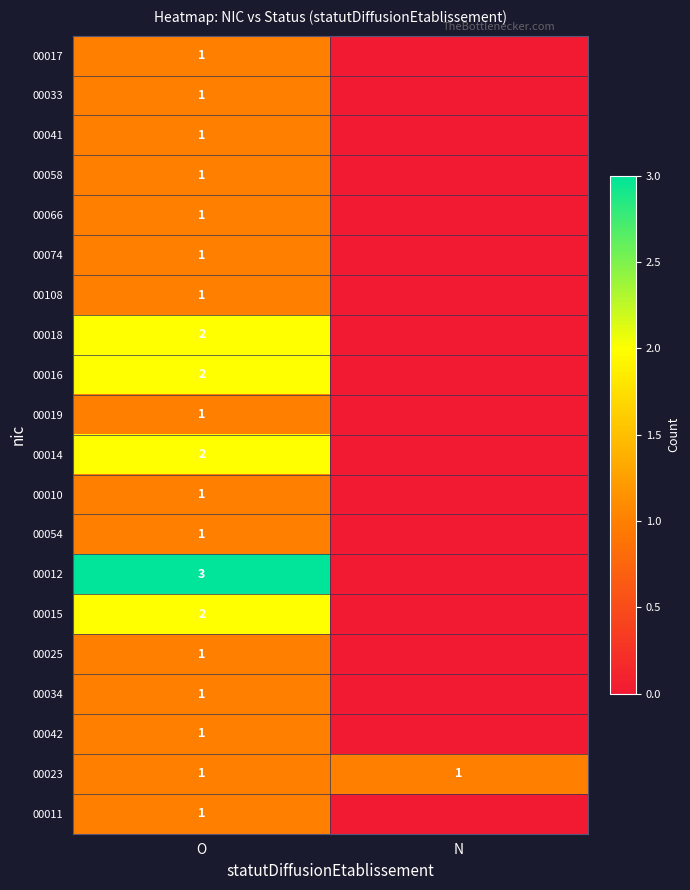

What is the difference between the highest and lowest values at O?

2